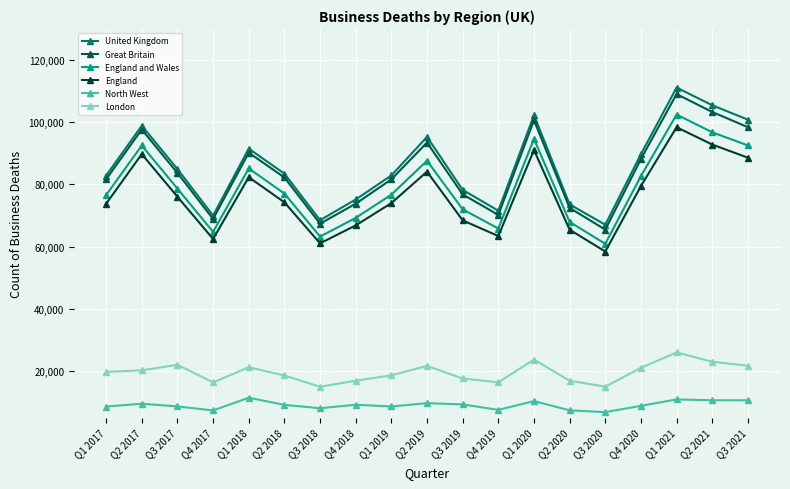

How many lines are shown in the chart?

6